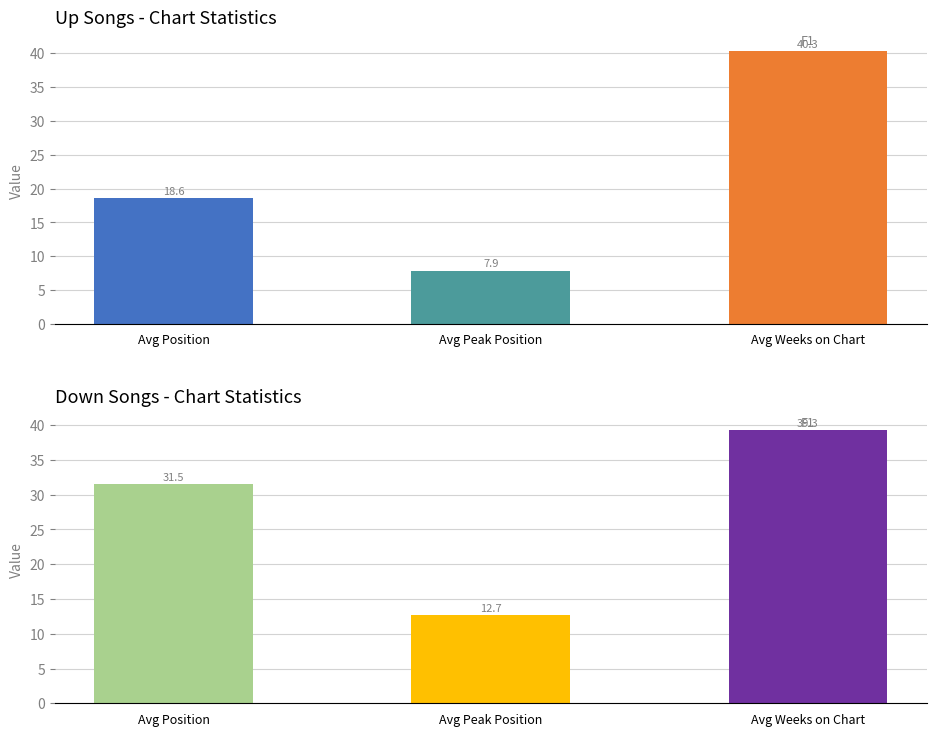

Does the chart contain stacked bars?

No